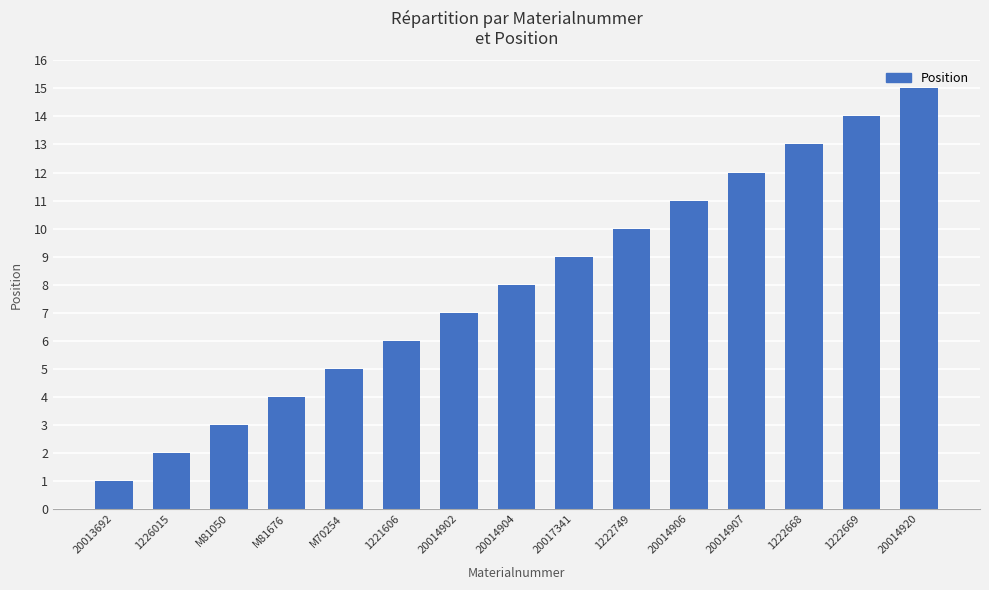

Reading left to right, transcribe all the data shown in this chart.

1	2	3	4	5	6	7	8	9	10	11	12	13	14	15